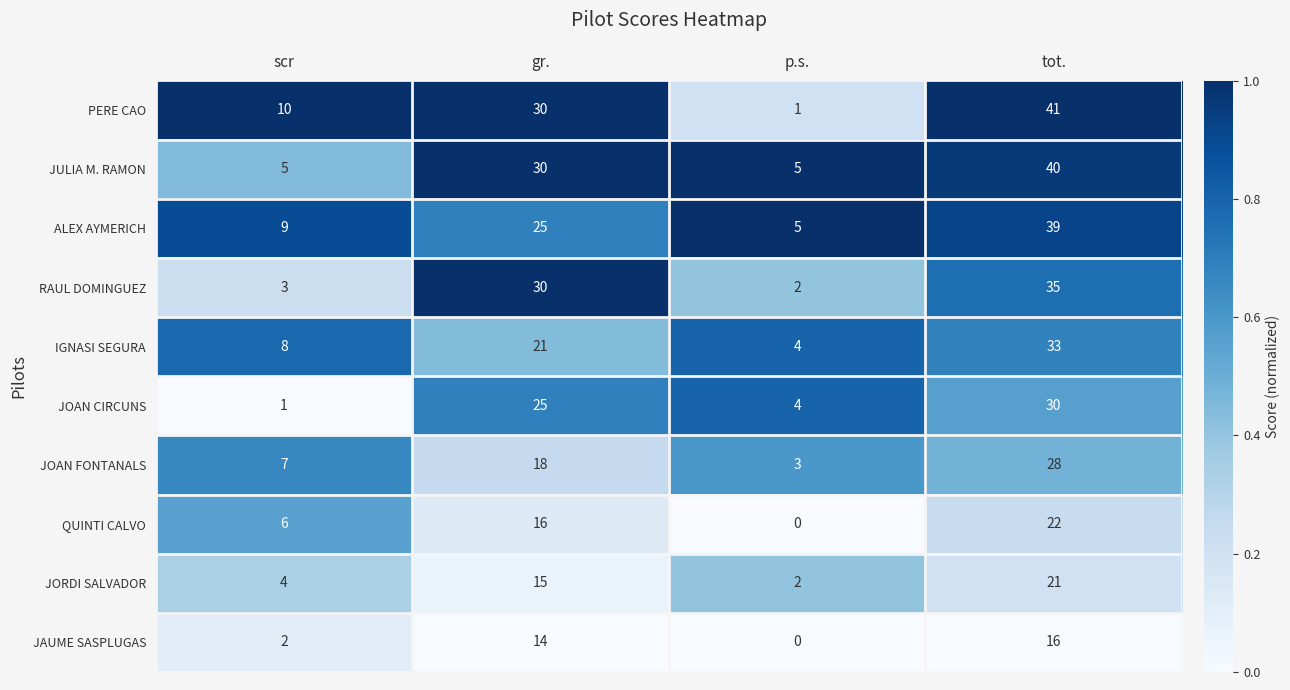

How many distinct data groups are displayed?

10